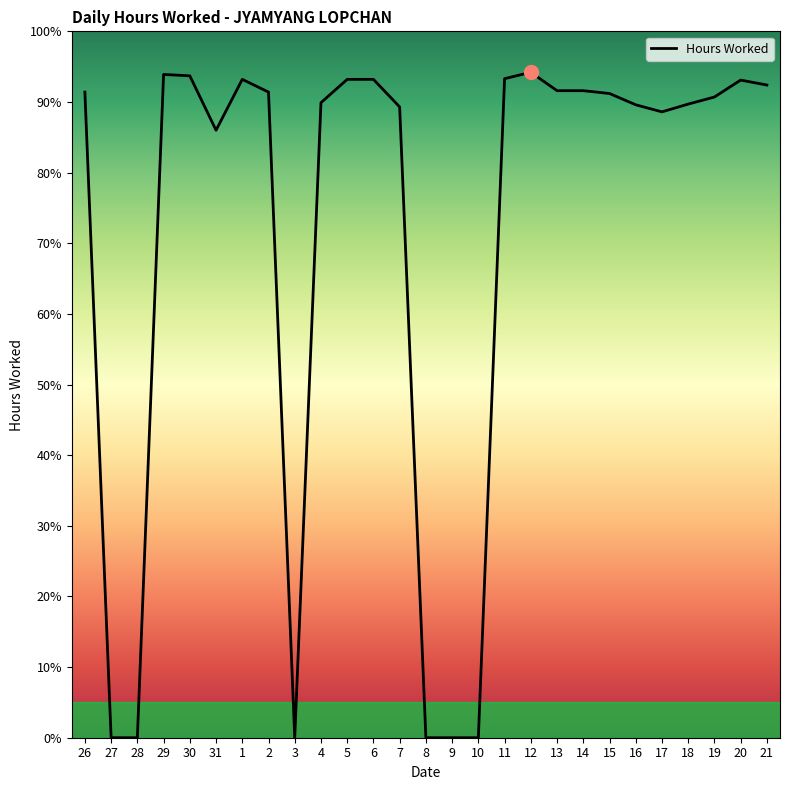

The value at 8 is 0.0. True or false?

True